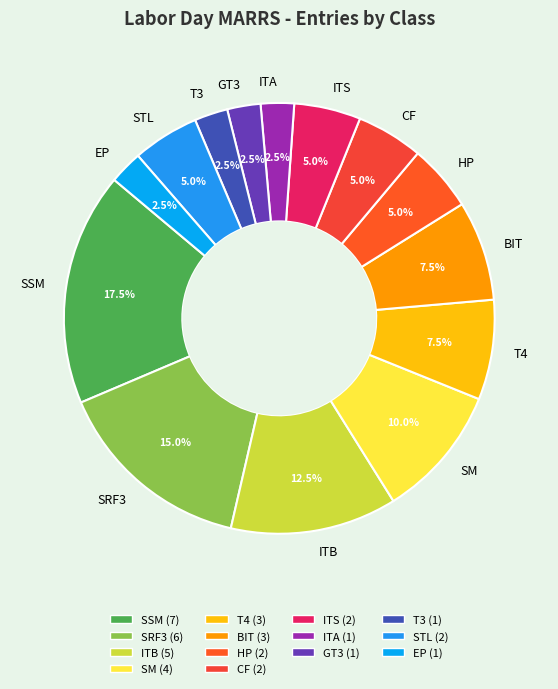

Which has a higher value, SSM or SRF3?

SSM